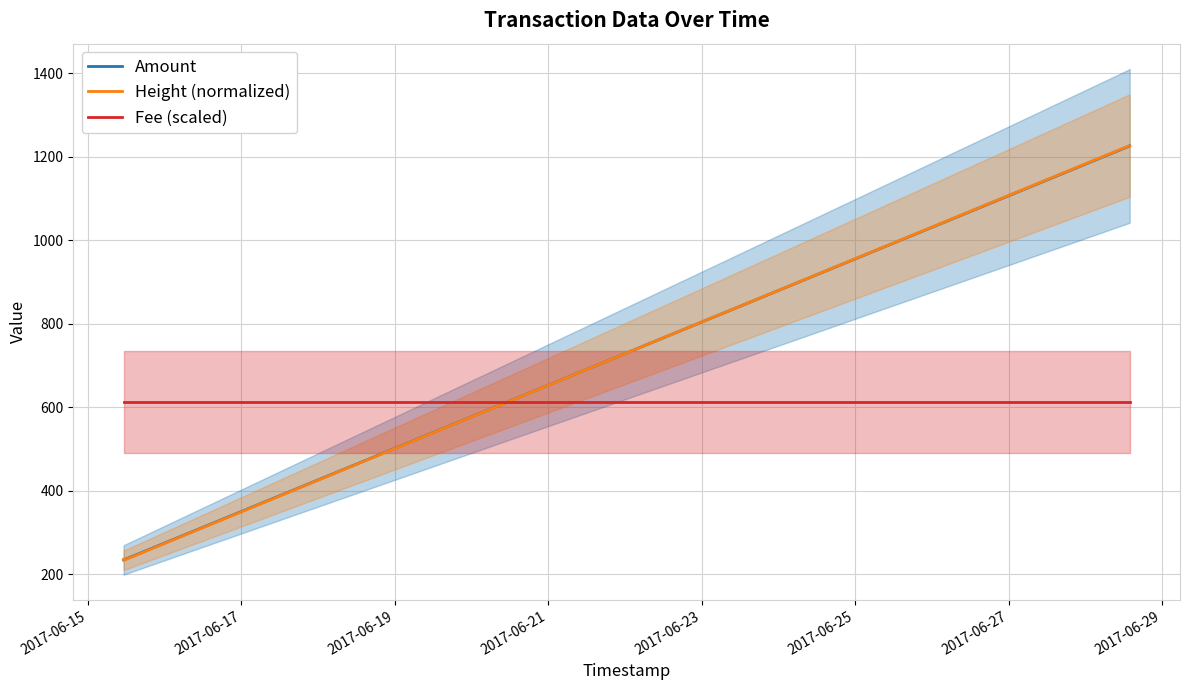

Is this an area chart (filled region under the line)?

No